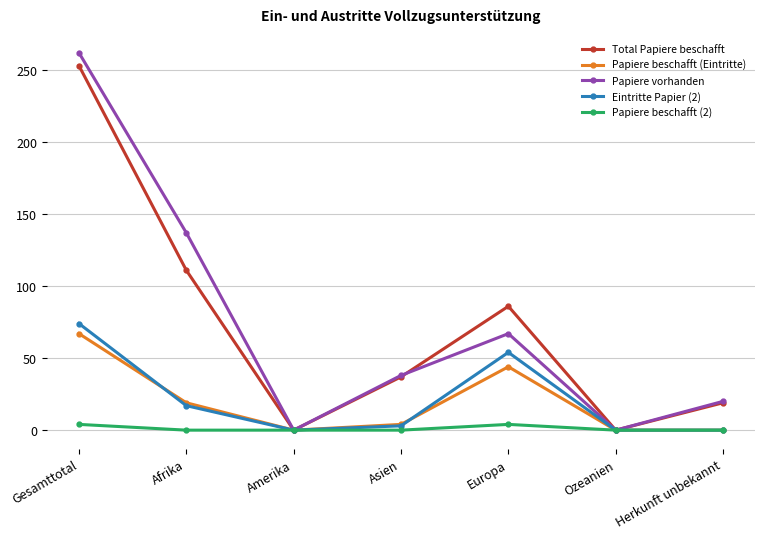

Reading left to right, extract all data points from this chart.

Total Papiere beschafft: 253	111	0	37	86	0	19
Papiere beschafft (Eintritte): 67	19	0	4	44	0	0
Papiere vorhanden: 262	137	0	38	67	0	20
Eintritte Papier (2): 74	17	0	3	54	0	0
Papiere beschafft (2): 4	0	0	0	4	0	0